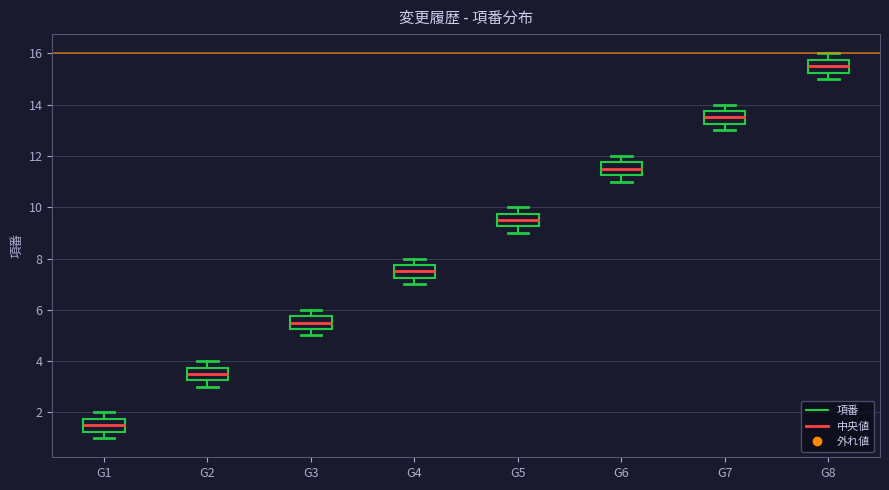

Where does the upper whisker of the box for G6 end on the y-axis? The values are not printed on the chart, so give them approximately, as read against the axis.

12.0